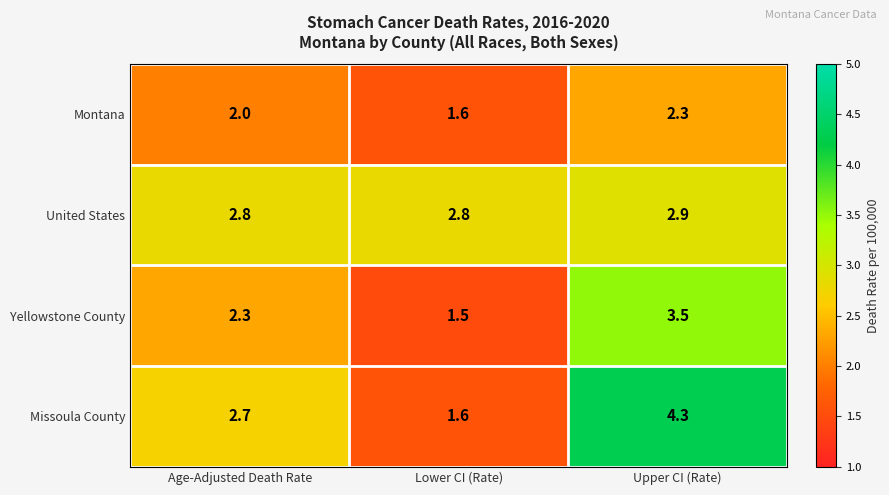

What is the spread (max minus min) of values at Lower CI (Rate)?

1.3